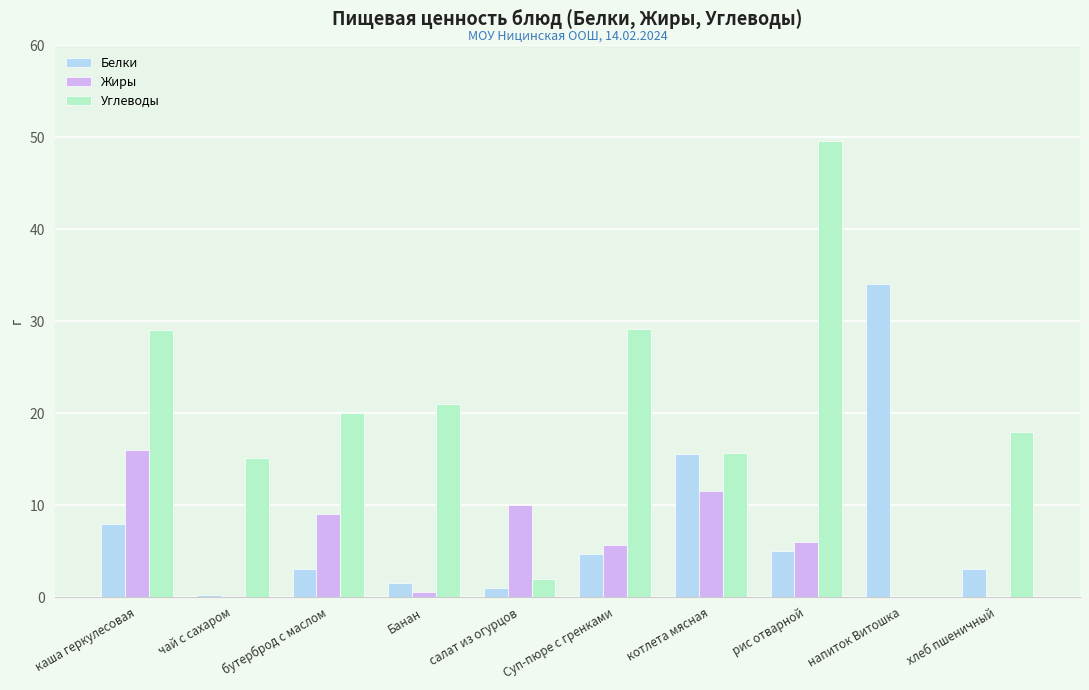

The Белки series shows 34.0 at напиток Витошка. True or false?

True